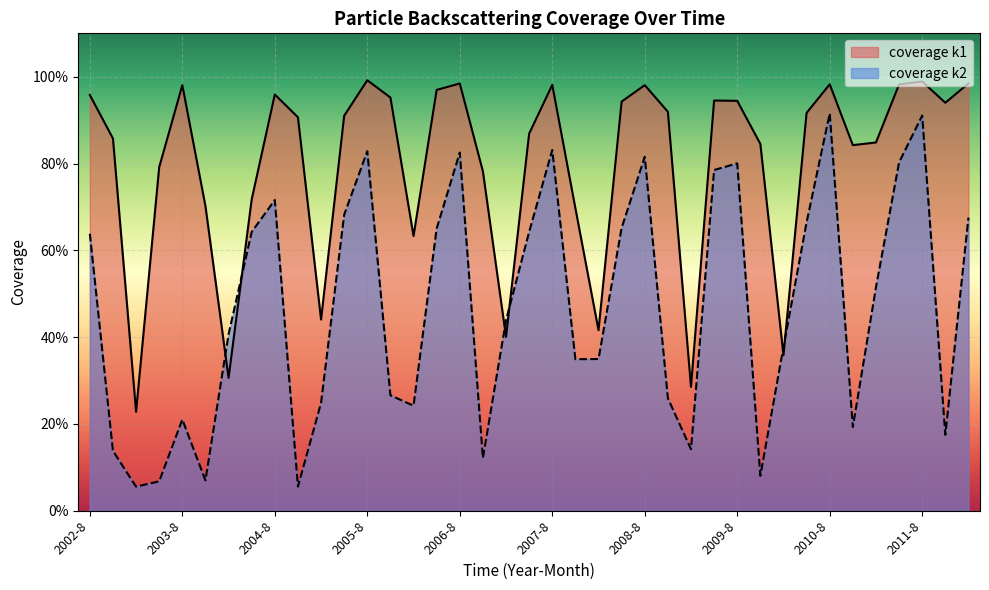

True or false: coverage k1 has more than 1 interior local peaks.

True